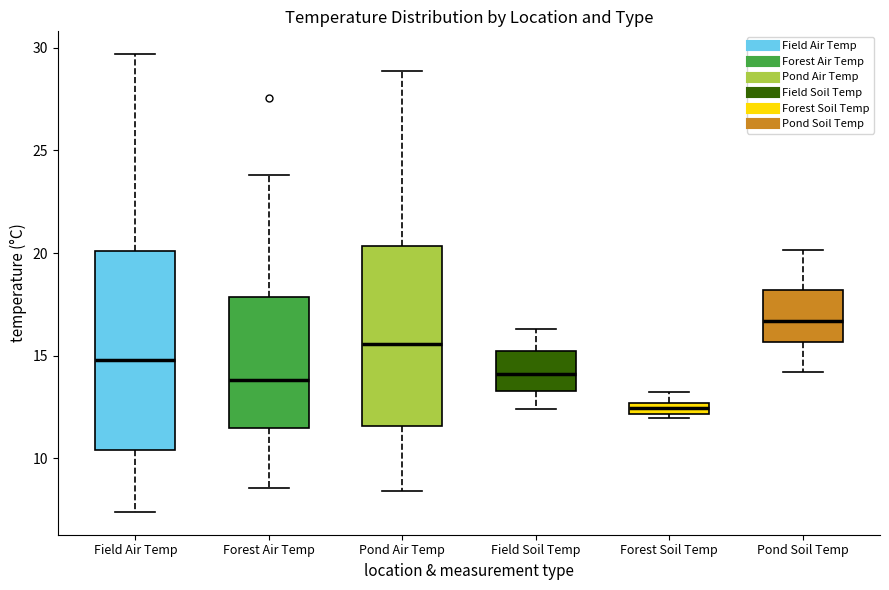

Which box's median line is the highest?

Pond Soil Temp